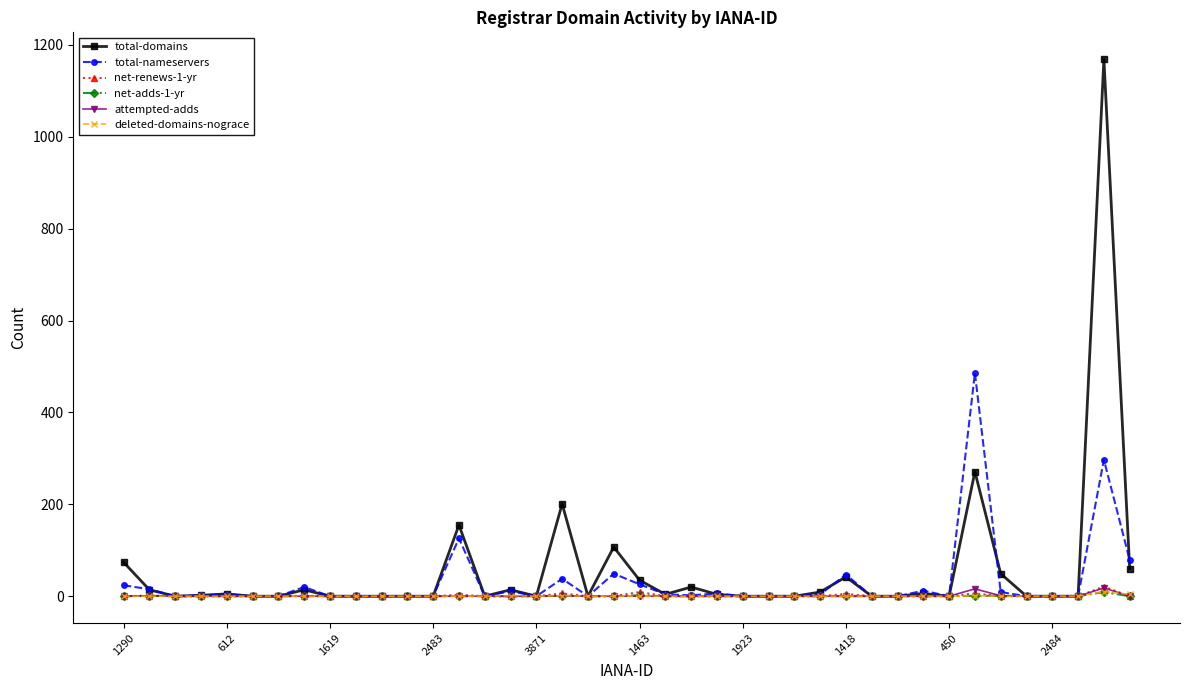

What are all the series names shown in the legend?

total-domains, total-nameservers, net-renews-1-yr, net-adds-1-yr, attempted-adds, deleted-domains-nograce